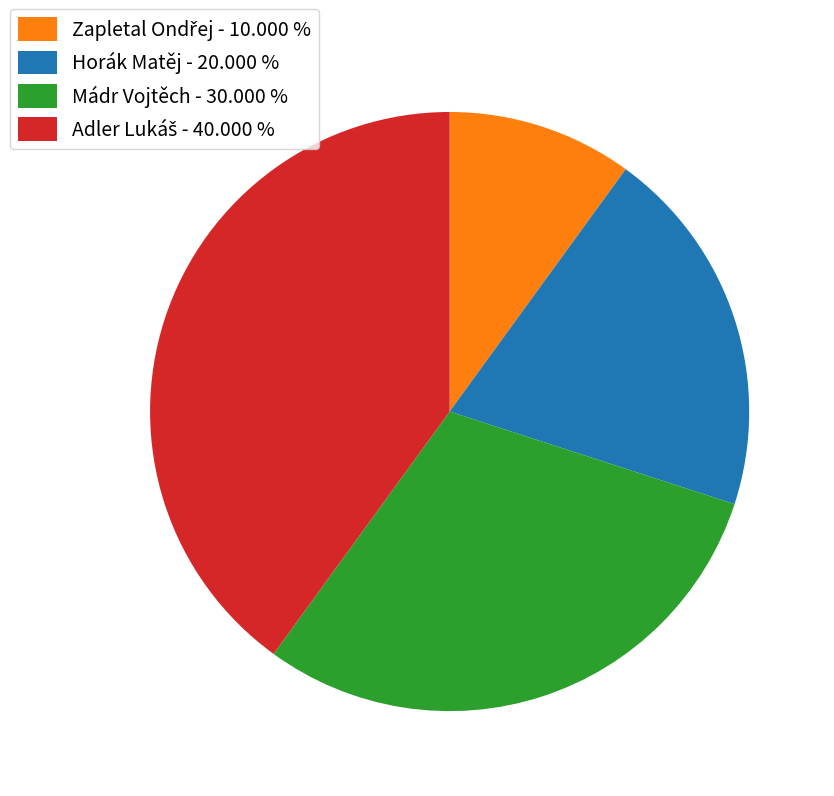

Is there any slice that represents more than half of the pie?

No